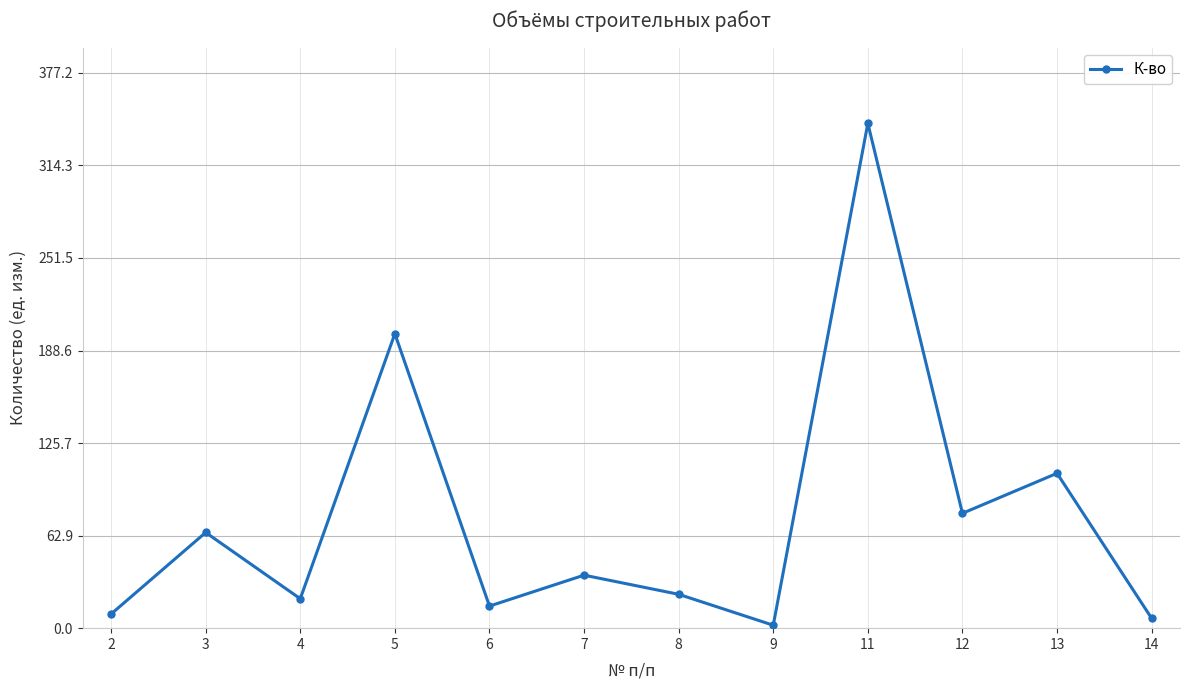

At which label does the data first exceed 36?

3